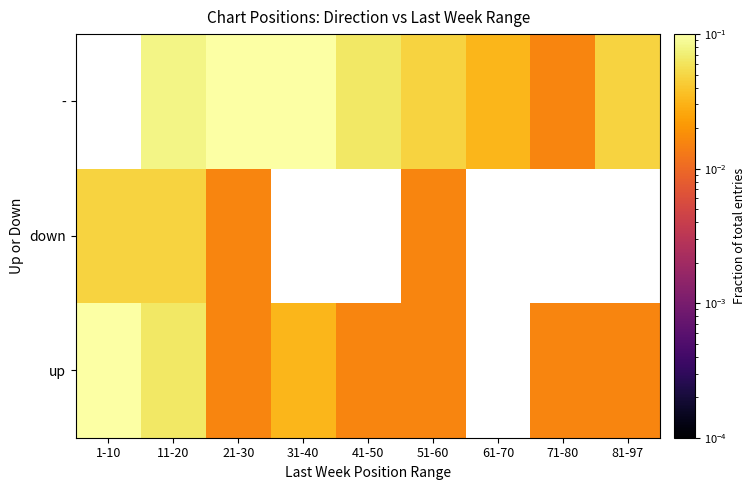

Is it true that - equals 0.1 at 11-20?

False